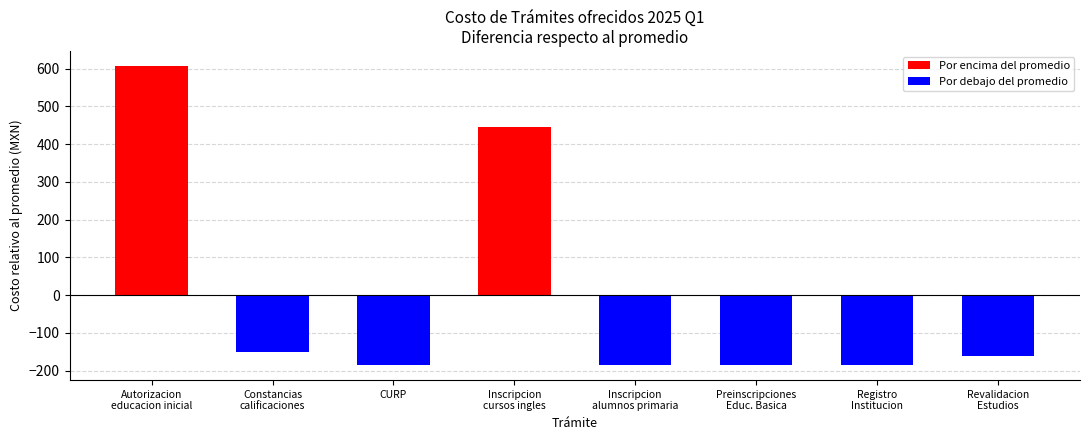

Is it true that the value at Registro
Institucion is -305.4?

False